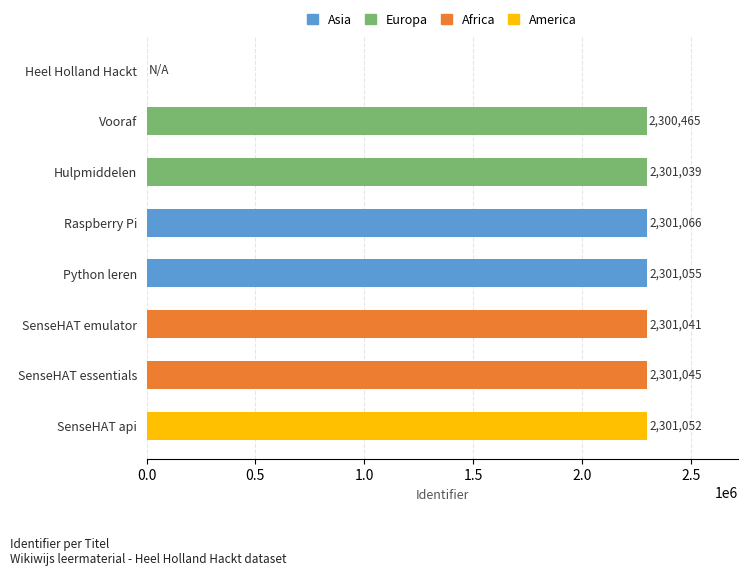

What is the change in value from Vooraf to Raspberry Pi?

+601